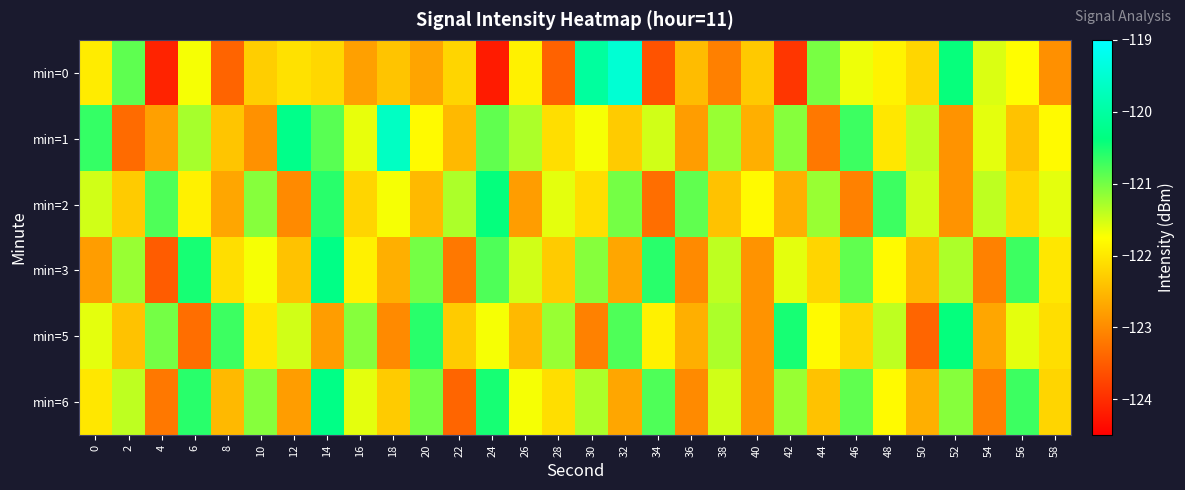

At which category is the sum across all series the highest?

14